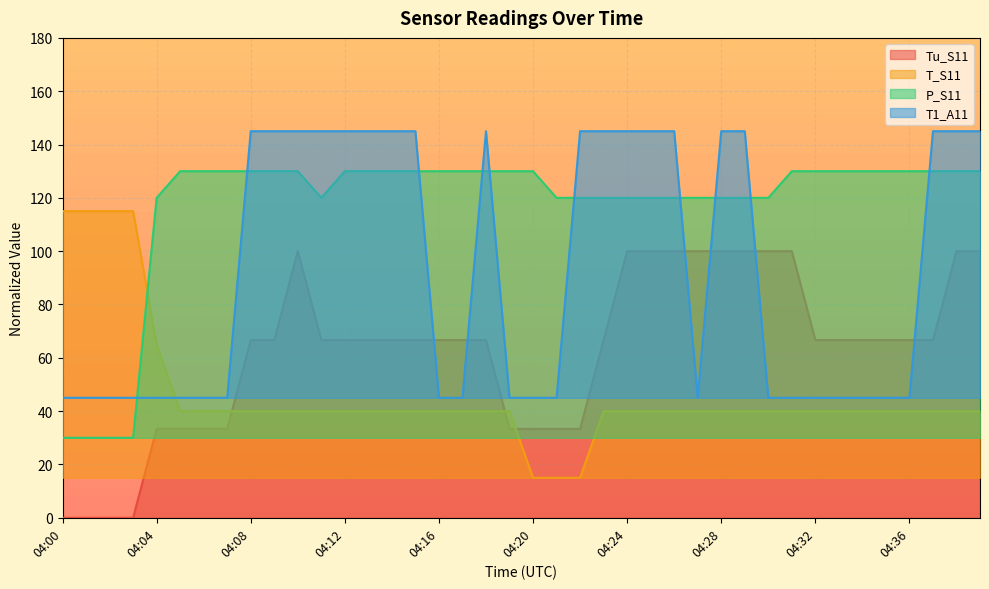

Reading left to right, what are all the values shown in this chart?

Tu_S11: 04:00=0.0	04:01=0.0	04:02=0.0	04:03=0.0	04:04=33.3	04:05=33.3	04:06=33.3	04:07=33.3	04:08=66.7	04:09=66.7	04:10=100.0	04:11=66.7	04:12=66.7	04:13=66.7	04:14=66.7	04:15=66.7	04:16=66.7	04:17=66.7	04:18=66.7	04:19=33.3	04:20=33.3	04:21=33.3	04:22=33.3	04:23=66.7	04:24=100.0	04:25=100.0	04:26=100.0	04:27=100.0	04:28=100.0	04:29=100.0	04:30=100.0	04:31=100.0	04:32=66.7	04:33=66.7	04:34=66.7	04:35=66.7	04:36=66.7	04:37=66.7	04:38=100.0	04:39=100.0
T_S11: 04:00=115.0	04:01=115.0	04:02=115.0	04:03=115.0	04:04=65.0	04:05=40.0	04:06=40.0	04:07=40.0	04:08=40.0	04:09=40.0	04:10=40.0	04:11=40.0	04:12=40.0	04:13=40.0	04:14=40.0	04:15=40.0	04:16=40.0	04:17=40.0	04:18=40.0	04:19=40.0	04:20=15.0	04:21=15.0	04:22=15.0	04:23=40.0	04:24=40.0	04:25=40.0	04:26=40.0	04:27=40.0	04:28=40.0	04:29=40.0	04:30=40.0	04:31=40.0	04:32=40.0	04:33=40.0	04:34=40.0	04:35=40.0	04:36=40.0	04:37=40.0	04:38=40.0	04:39=40.0
P_S11: 04:00=30.0	04:01=30.0	04:02=30.0	04:03=30.0	04:04=120.0	04:05=130.0	04:06=130.0	04:07=130.0	04:08=130.0	04:09=130.0	04:10=130.0	04:11=120.0	04:12=130.0	04:13=130.0	04:14=130.0	04:15=130.0	04:16=130.0	04:17=130.0	04:18=130.0	04:19=130.0	04:20=130.0	04:21=120.0	04:22=120.0	04:23=120.0	04:24=120.0	04:25=120.0	04:26=120.0	04:27=120.0	04:28=120.0	04:29=120.0	04:30=120.0	04:31=130.0	04:32=130.0	04:33=130.0	04:34=130.0	04:35=130.0	04:36=130.0	04:37=130.0	04:38=130.0	04:39=130.0
T1_A11: 04:00=45.0	04:01=45.0	04:02=45.0	04:03=45.0	04:04=45.0	04:05=45.0	04:06=45.0	04:07=45.0	04:08=145.0	04:09=145.0	04:10=145.0	04:11=145.0	04:12=145.0	04:13=145.0	04:14=145.0	04:15=145.0	04:16=45.0	04:17=45.0	04:18=145.0	04:19=45.0	04:20=45.0	04:21=45.0	04:22=145.0	04:23=145.0	04:24=145.0	04:25=145.0	04:26=145.0	04:27=45.0	04:28=145.0	04:29=145.0	04:30=45.0	04:31=45.0	04:32=45.0	04:33=45.0	04:34=45.0	04:35=45.0	04:36=45.0	04:37=145.0	04:38=145.0	04:39=145.0